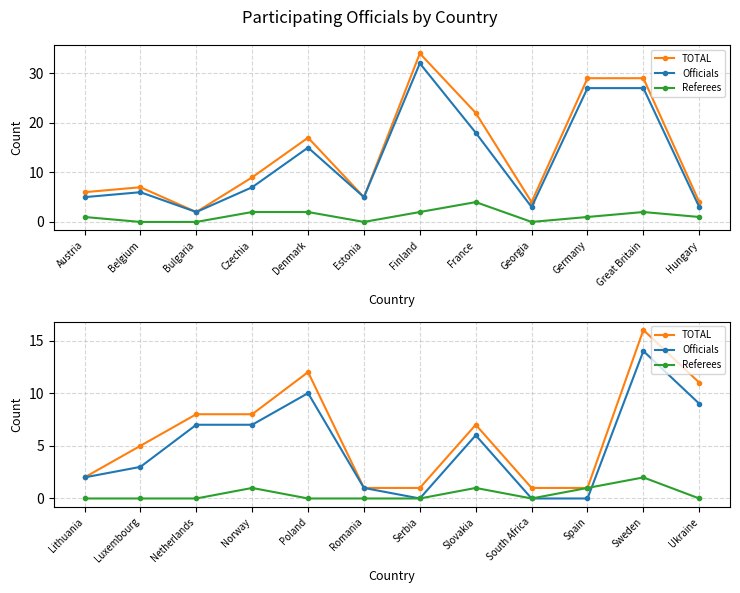

What are all the series names shown in the legend?

TOTAL, Officials, Referees